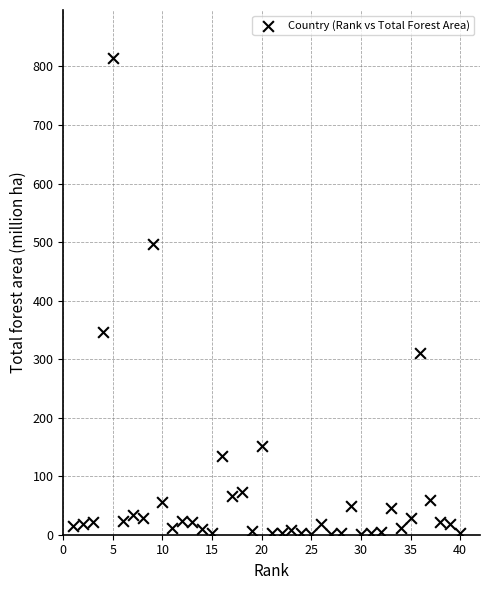

What Y value in the scatter plot is closest to 407?

347.0